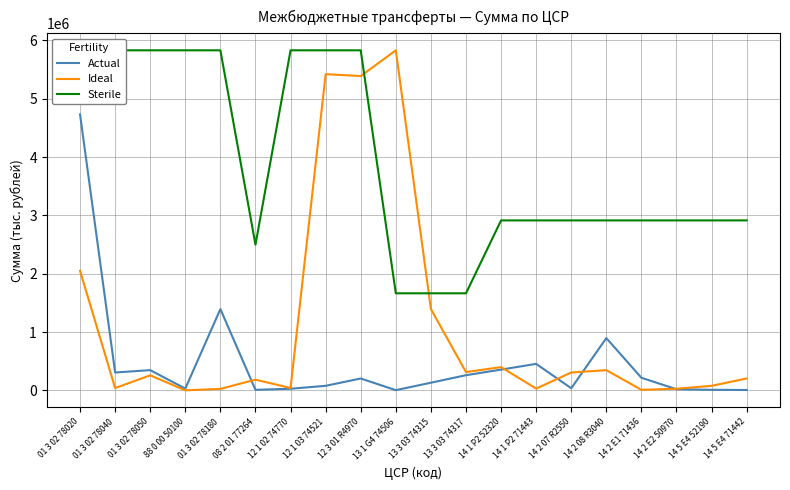

Reading left to right, transcribe all the data shown in this chart.

Actual: 4732105.0	308437.5	348546.1	32278.0	1395658.8	10914.8	30000.0	80000.0	205594.8	5585.3	133225.6	261939.5	357979.0	456222.9	38240.9	897757.0	217800.0	21574.6	11698.7	8381.9
Ideal: 2051163.3	41508.3	260224.8	2436.4	27288.8	185417.8	43060.5	5421366.6	5389088.6	5830236.7	1395658.8	315594.8	400750.4	32278.0	308437.5	348546.1	10914.8	30000.0	80000.0	205594.8
Sterile: 5830236.7	5830236.7	5830236.7	5830236.7	5830236.7	2498672.9	5830236.7	5830236.7	5830236.7	1665781.9	1665781.9	1665781.9	2915118.4	2915118.4	2915118.4	2915118.4	2915118.4	2915118.4	2915118.4	2915118.4